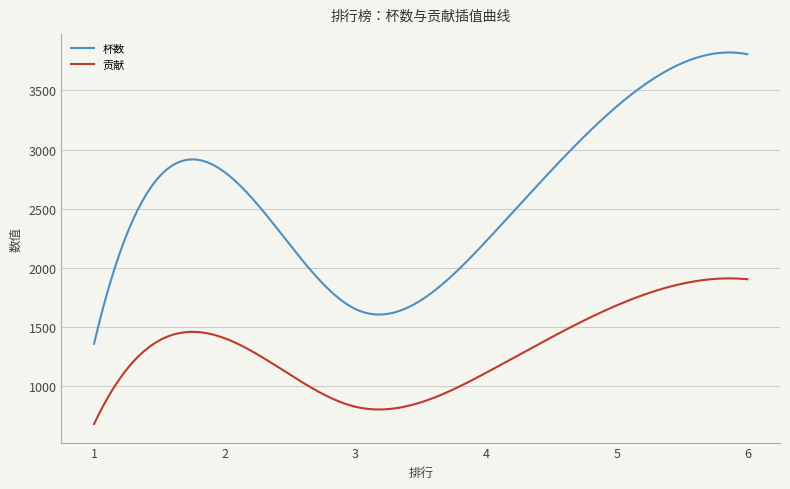

Rank the series by their average value, from lowest to highest.

贡献, 杯数